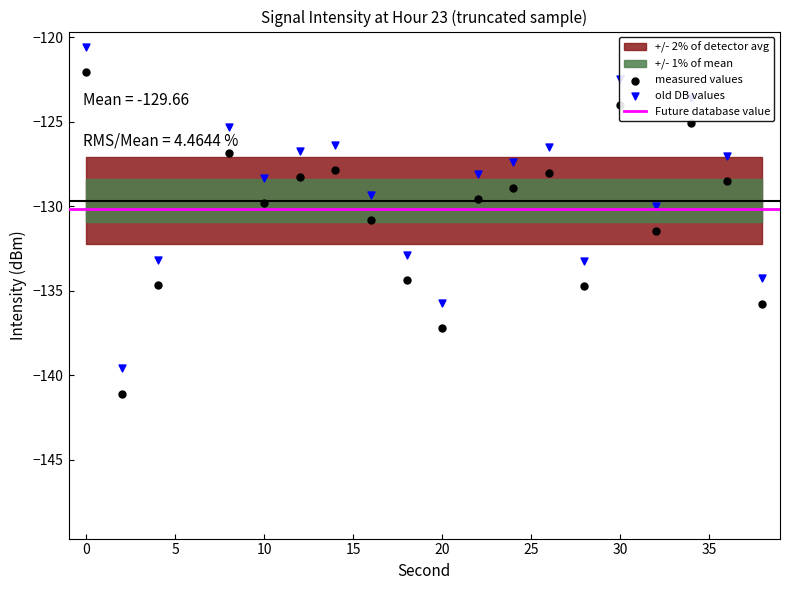

Which has a higher value, 14 or 10?

14